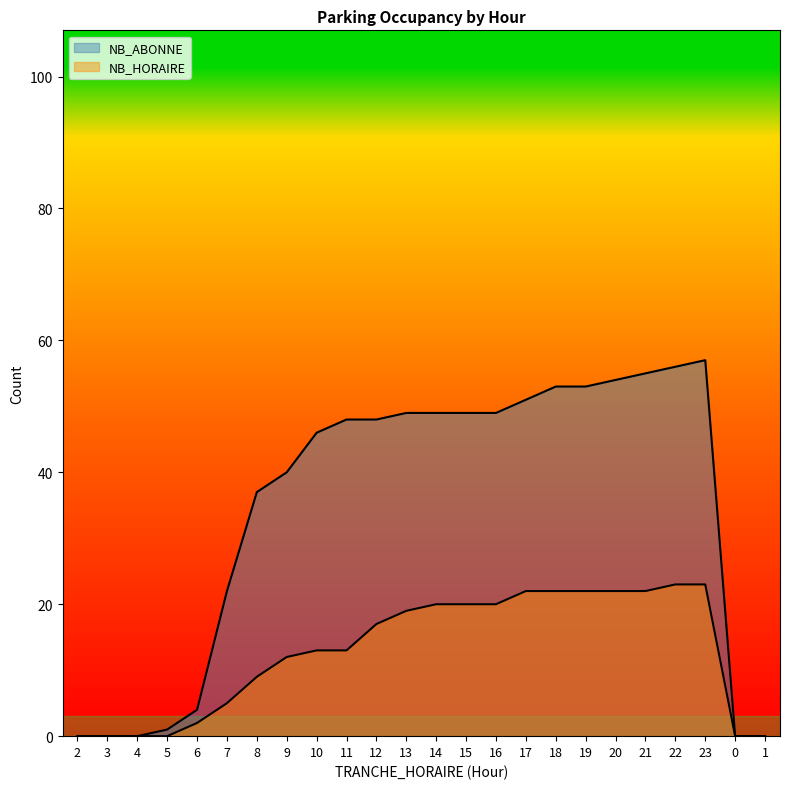

What are all the series names shown in the legend?

NB_ABONNE, NB_HORAIRE